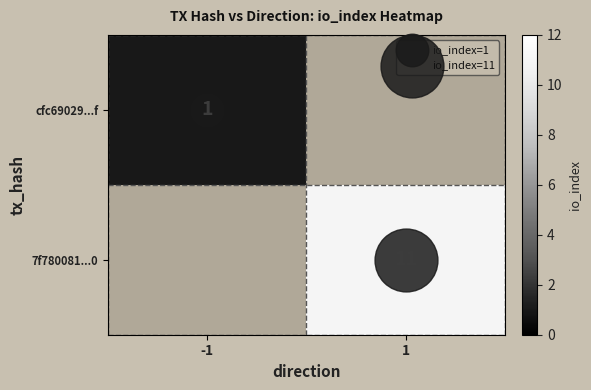

How many data points does each series have?

2